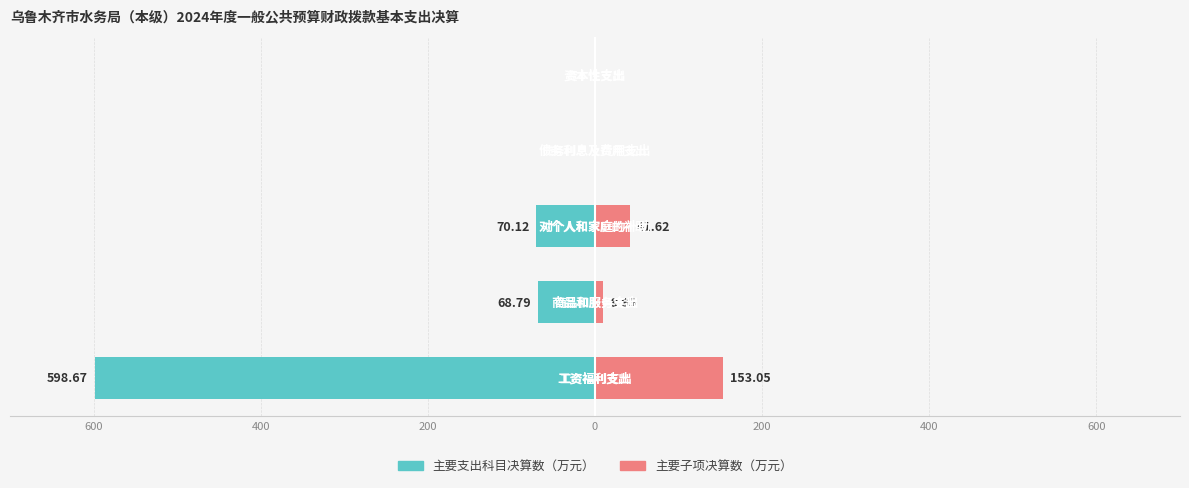

The 主要子项决算数 series shows 0.0 at 200. True or false?

True